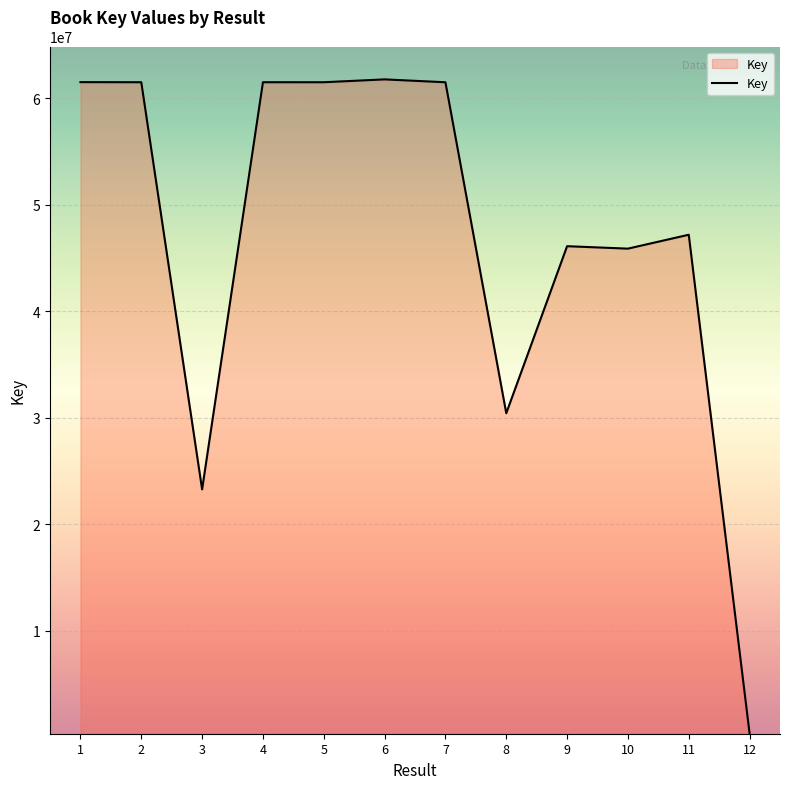

The value at 9 is 26942240. True or false?

False